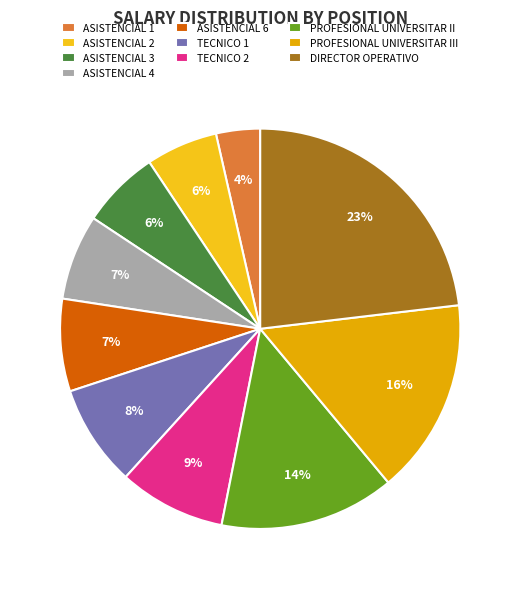

Which category has the biggest portion of the pie?

DIRECTOR OPERATIVO